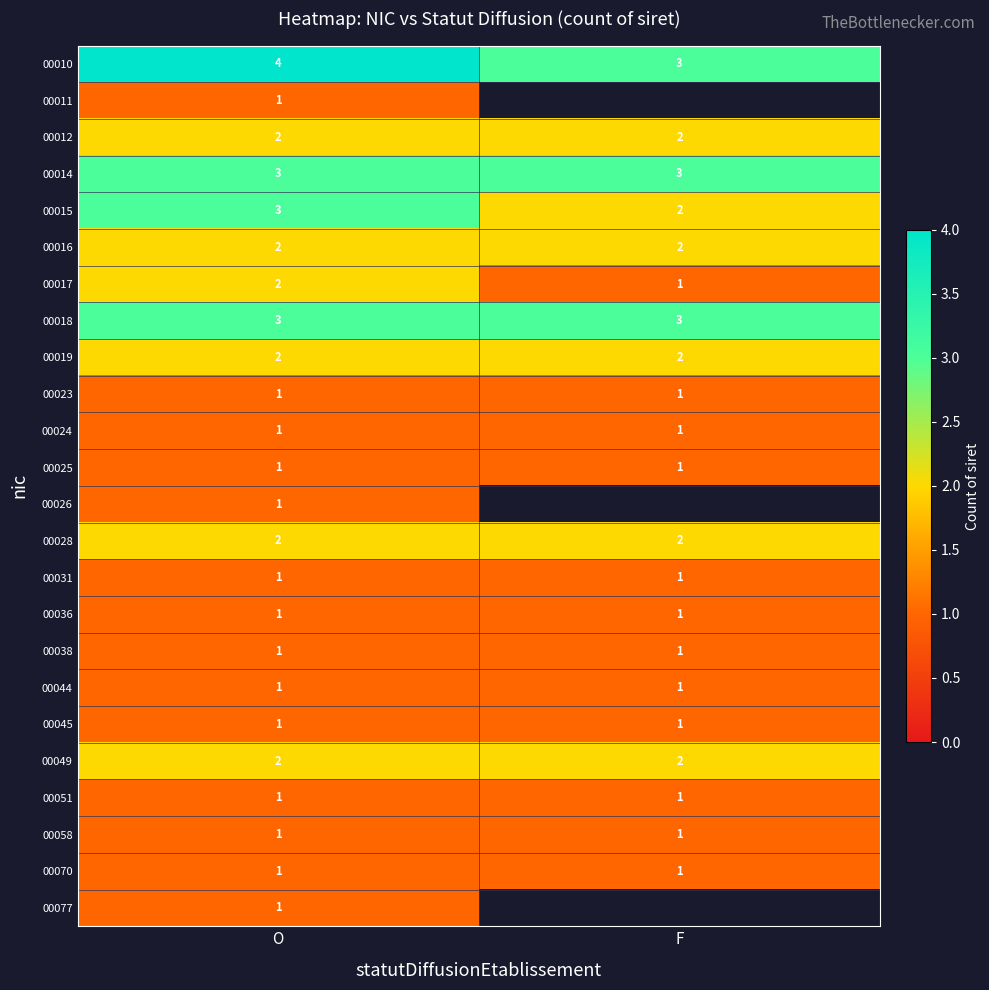

Where is 00017 nearest to the value 1?

F